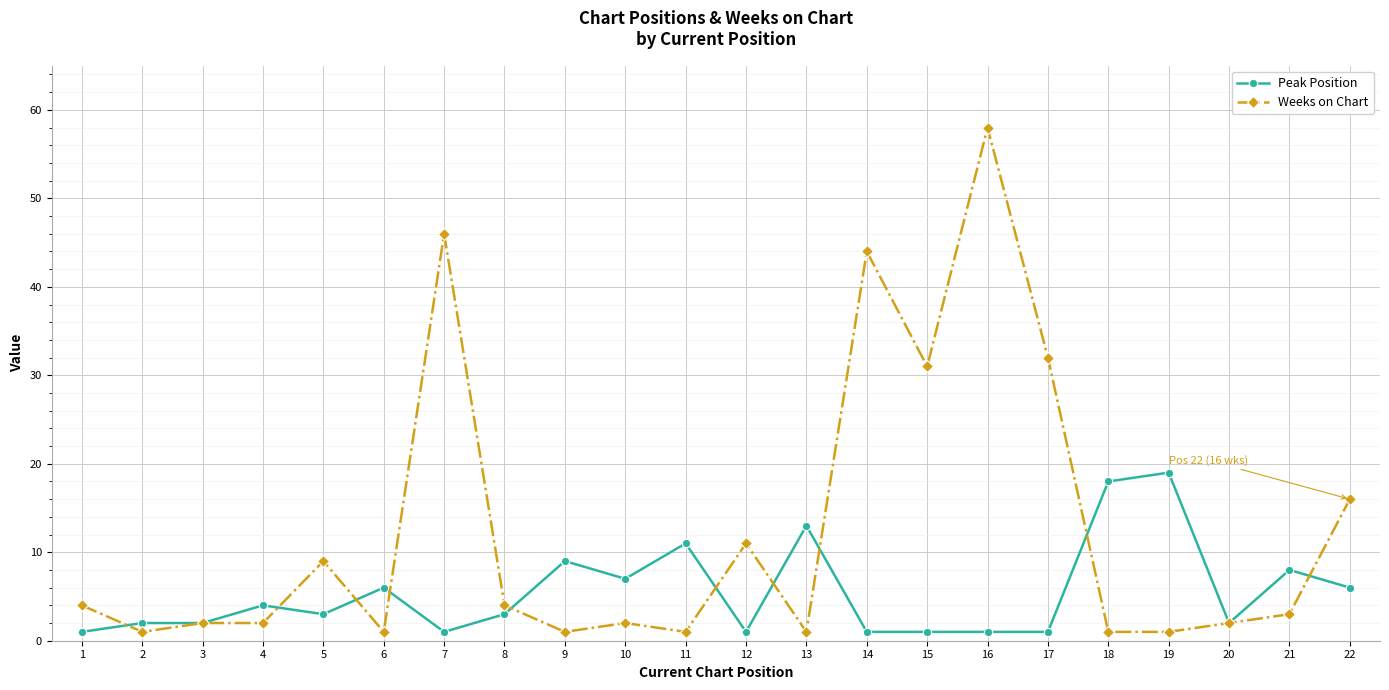

The Peak Position series shows 10 at 22. True or false?

False